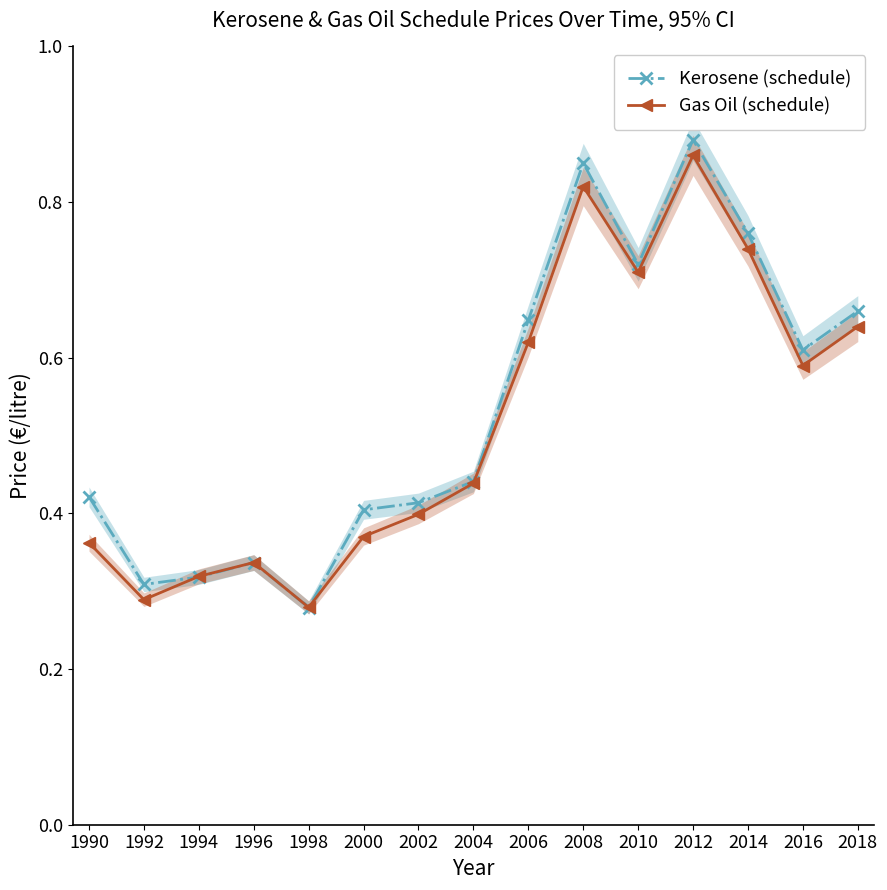

In Gas Oil (schedule), how many points are higher than both neighbors (excluding endpoints)?

3